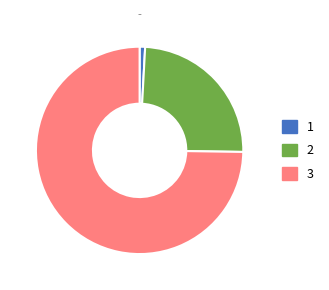

What is the smallest slice in the pie chart?

1